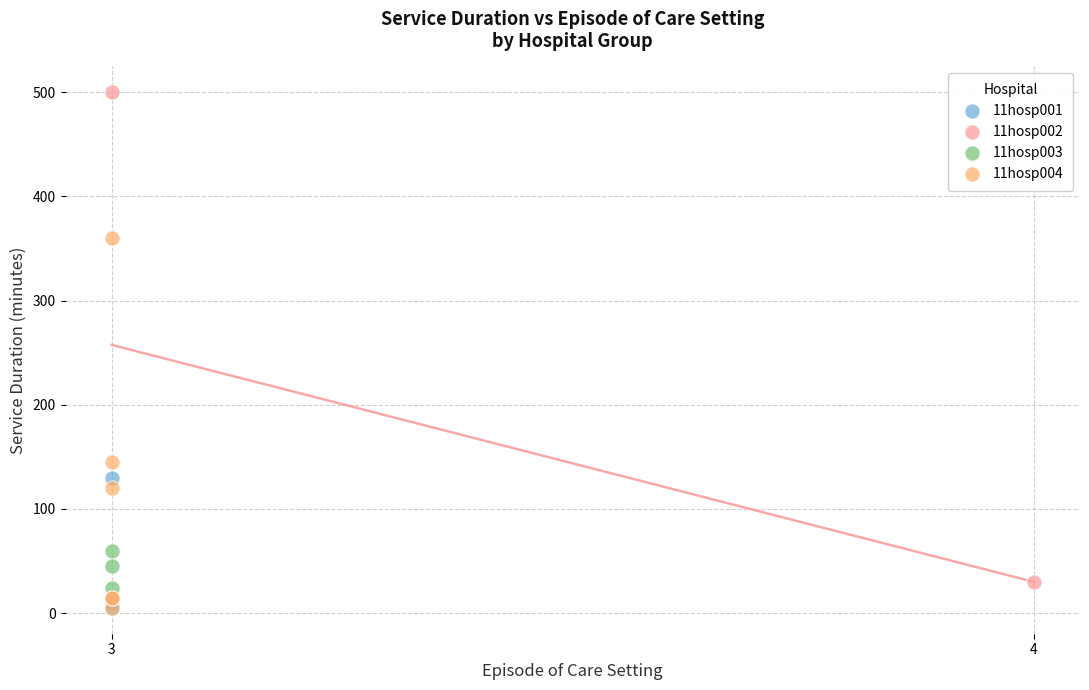

Which series contains the highest Y value?

11hosp002